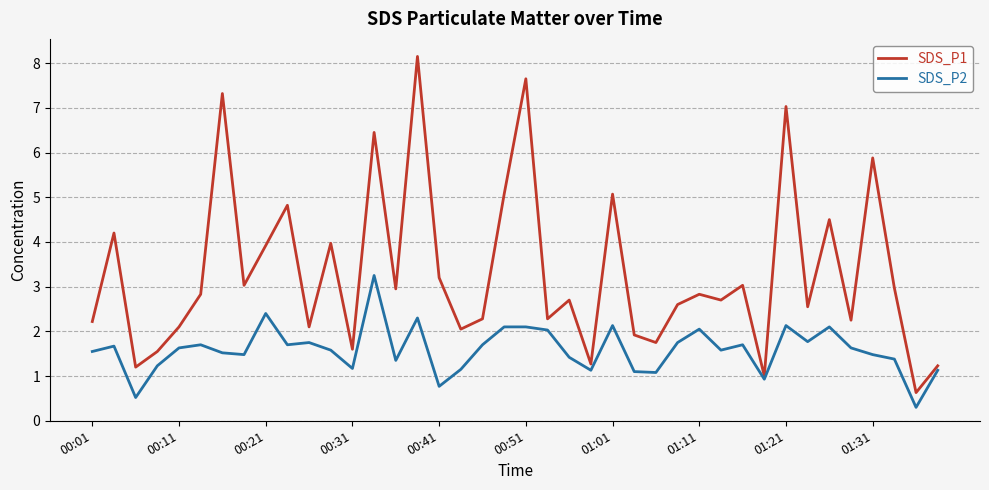

What is the greatest value displayed?

8.2